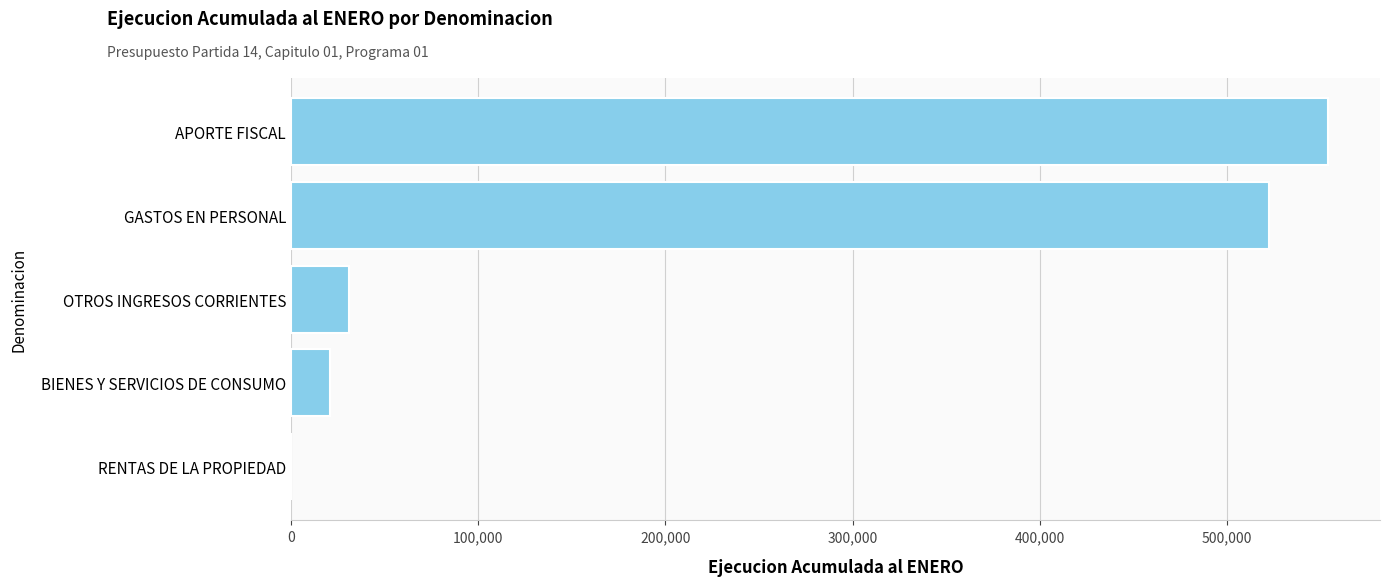

Count the number of data series in this chart.

1